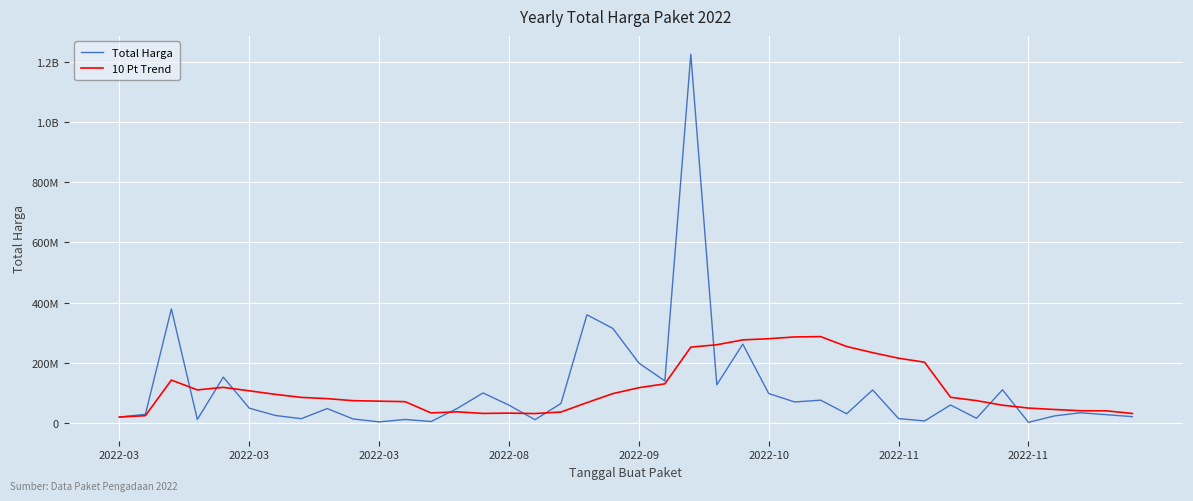

Does the chart display data point markers on the line(s)?

No